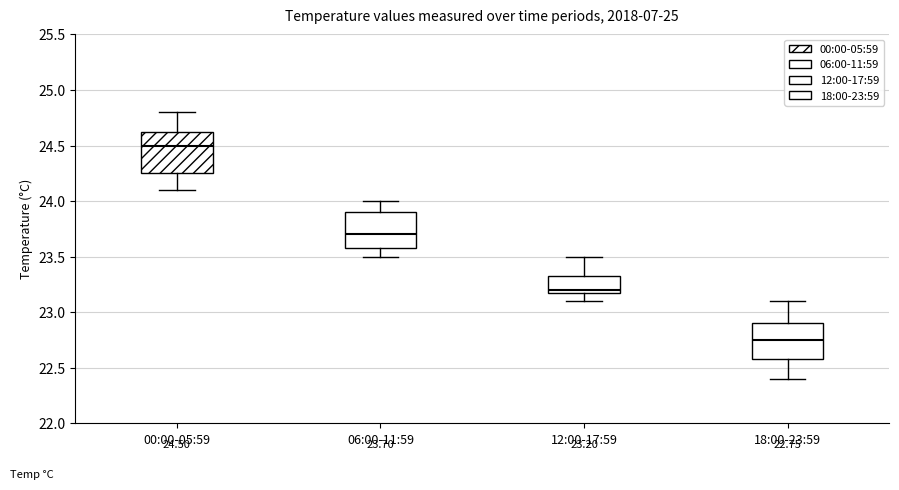

Comparing the boxes themselves (not the whiskers), which one is the tallest?

00:00-05:59